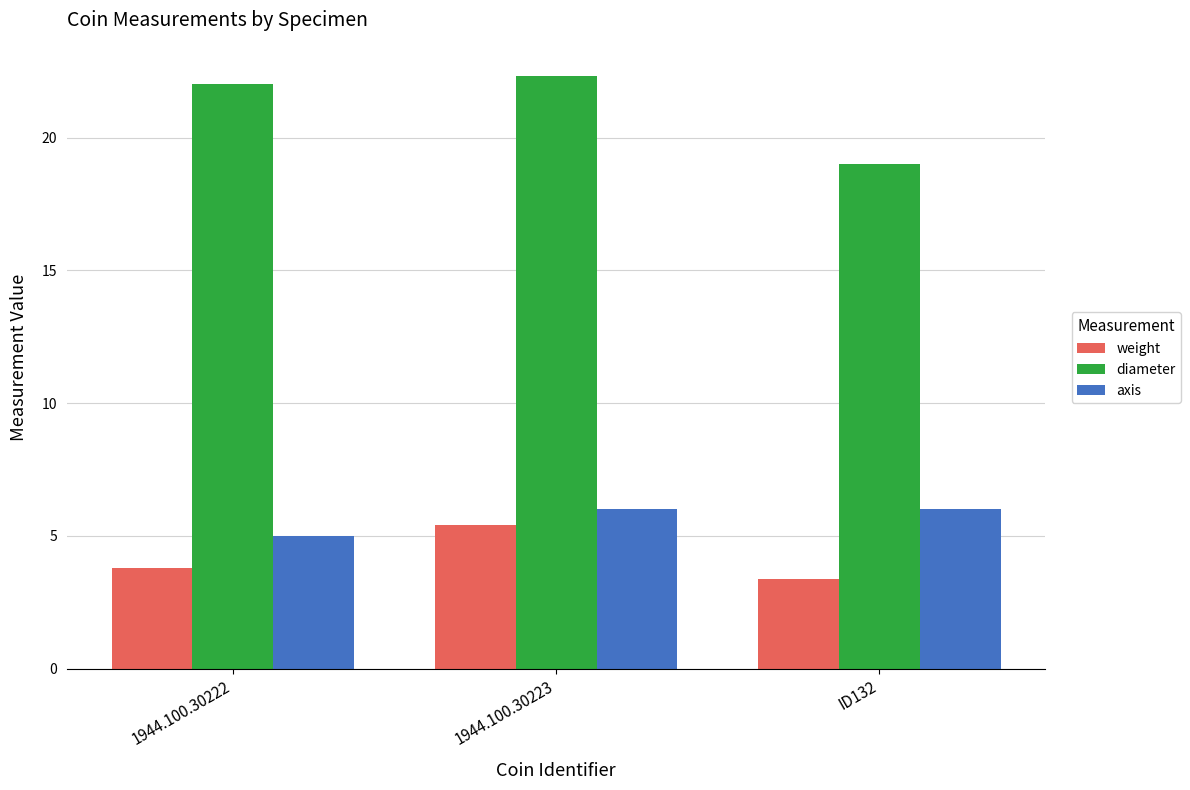

List the series in order of their peak value, lowest first.

weight, axis, diameter